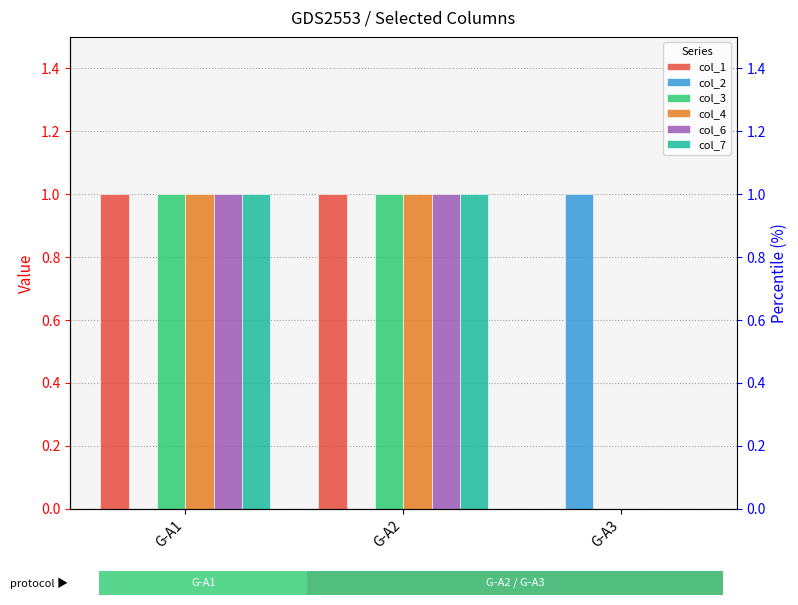

What is the value of the col_4 bar at the 2nd from the left?

1